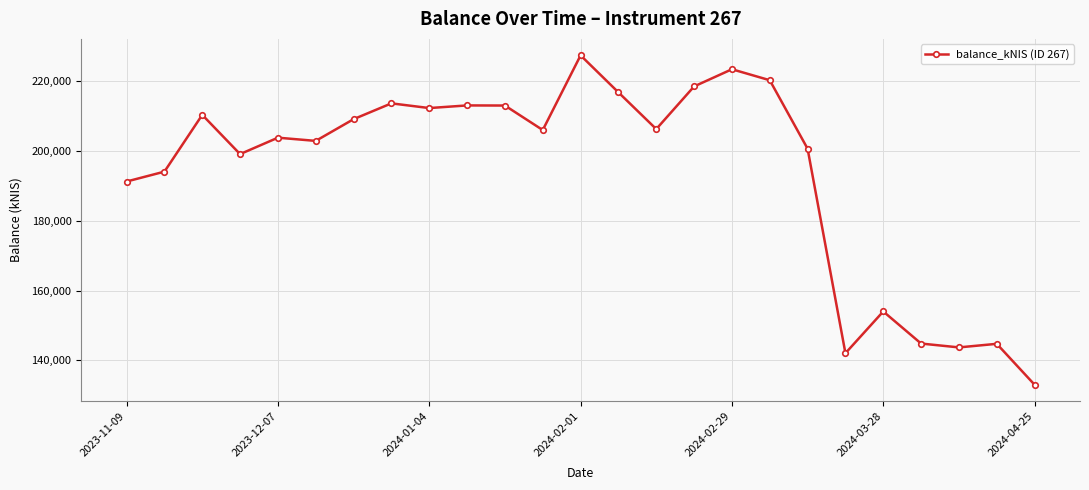

What is the smallest value displayed?

132998.5